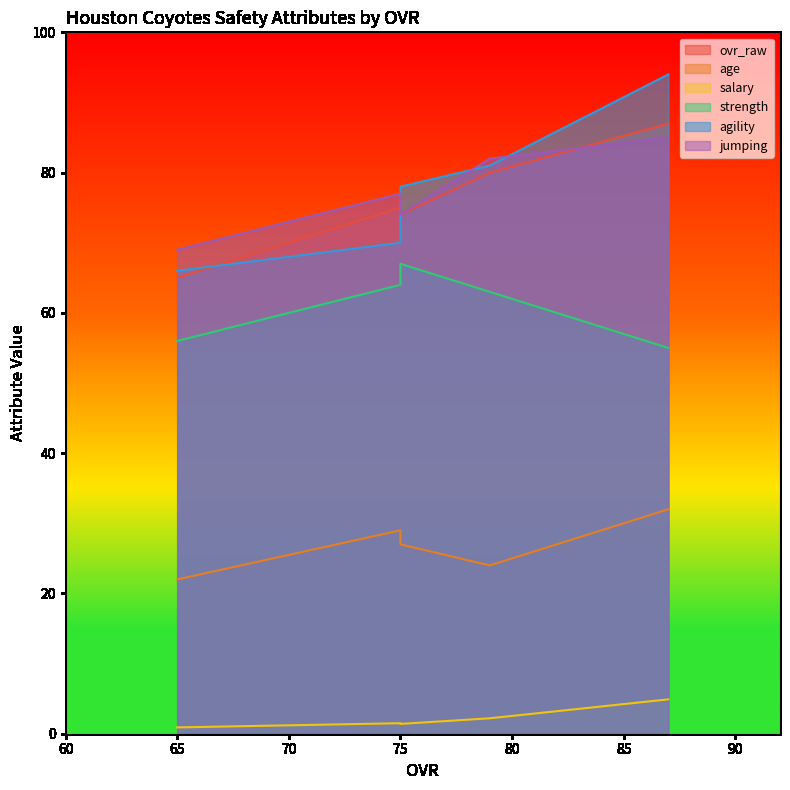

In jumping, how many points are lower than both neighbors (excluding endpoints)?

1